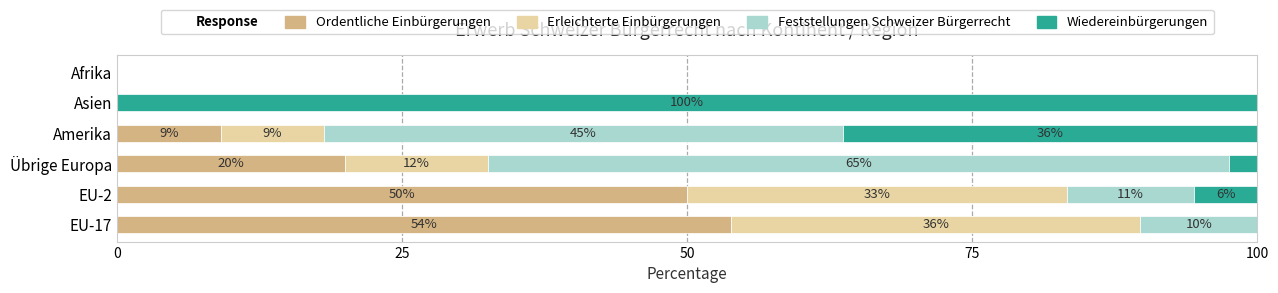

How many values in the Ordentliche Einbürgerungen series are below 20?

3